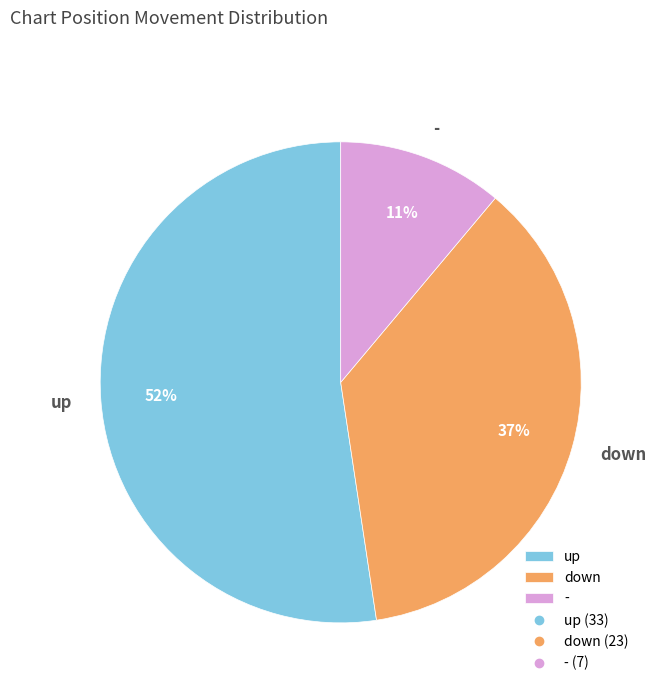

Is the sum of down and up greater than half?

Yes